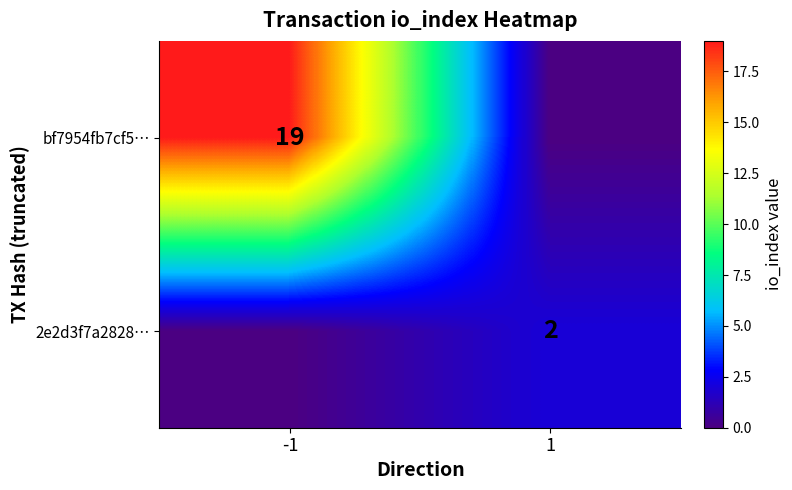

The value of 2e2d3f7a2828… at 1 is 1. True or false?

False